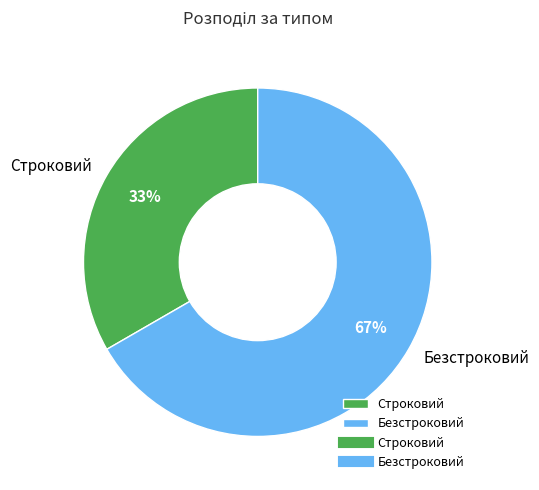

The Безстроковий slice represents 55% of the pie. True or false?

False